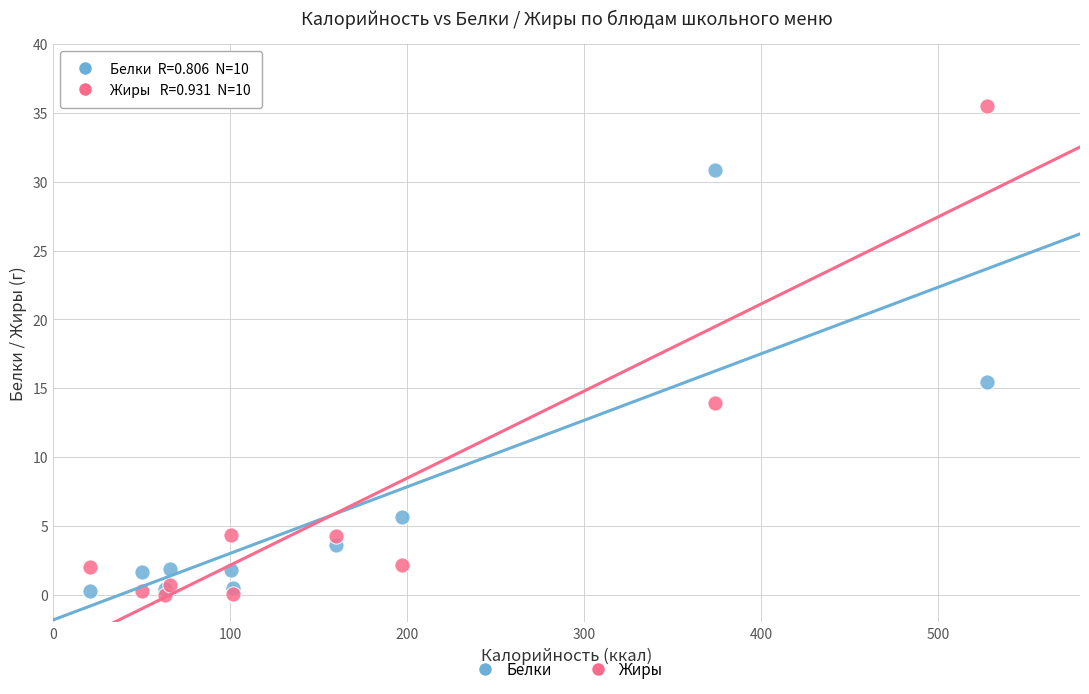

In the Жиры series, what Y value is closest to 17?

13.9